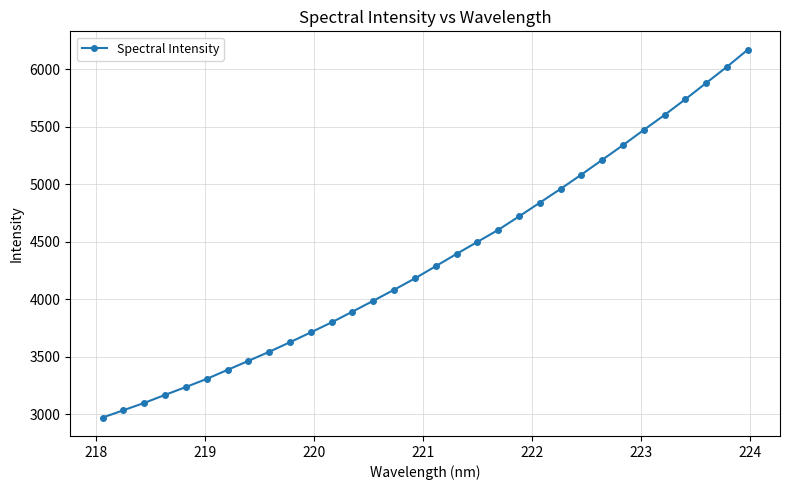

What is the value of the 31st point from the left?

6021.1